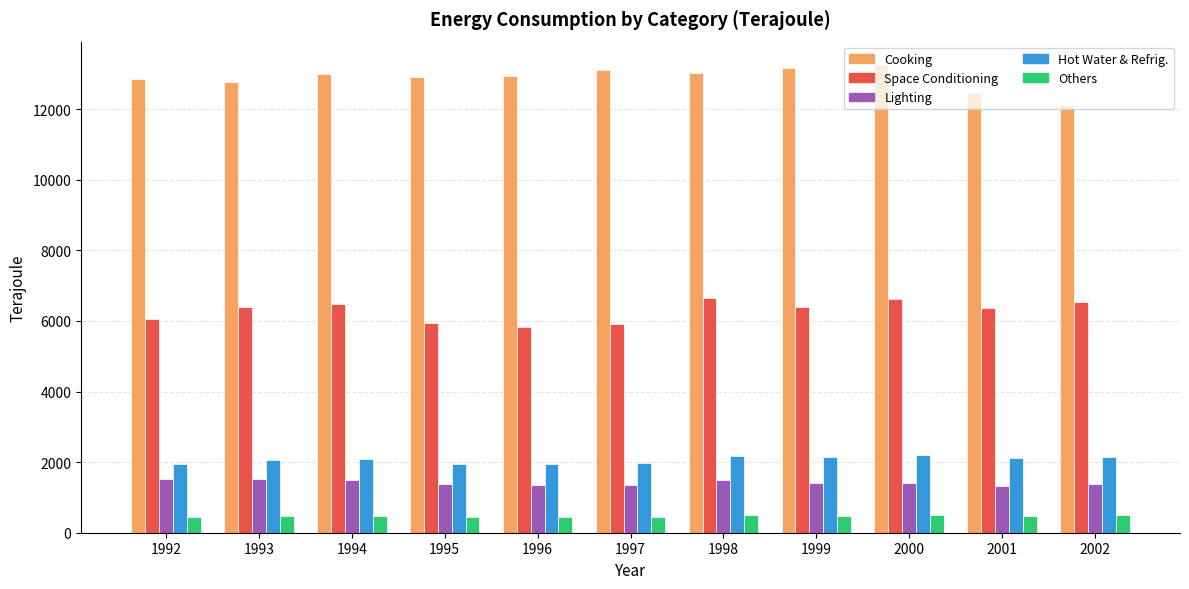

What is the greatest value displayed?

13250